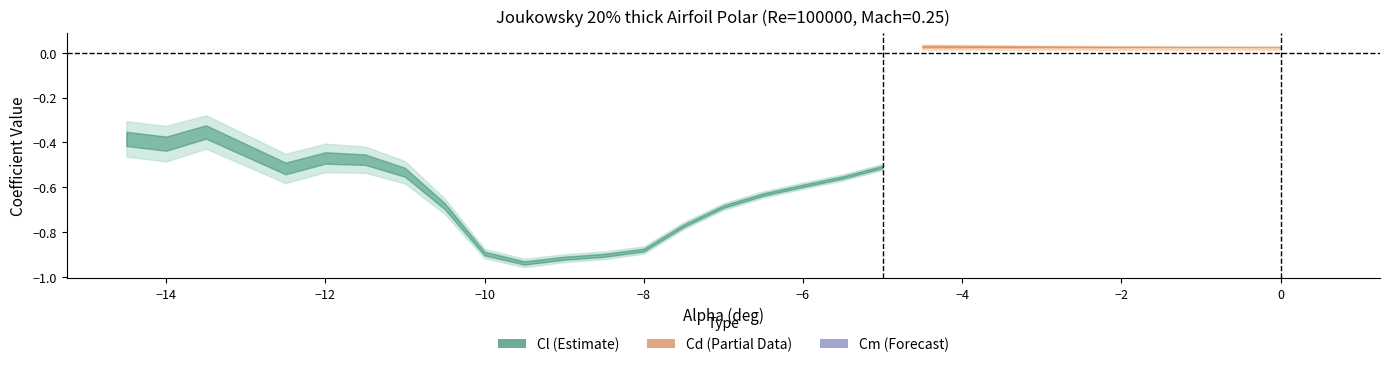

Is it true that Cm equals 0.0 at 0?

True